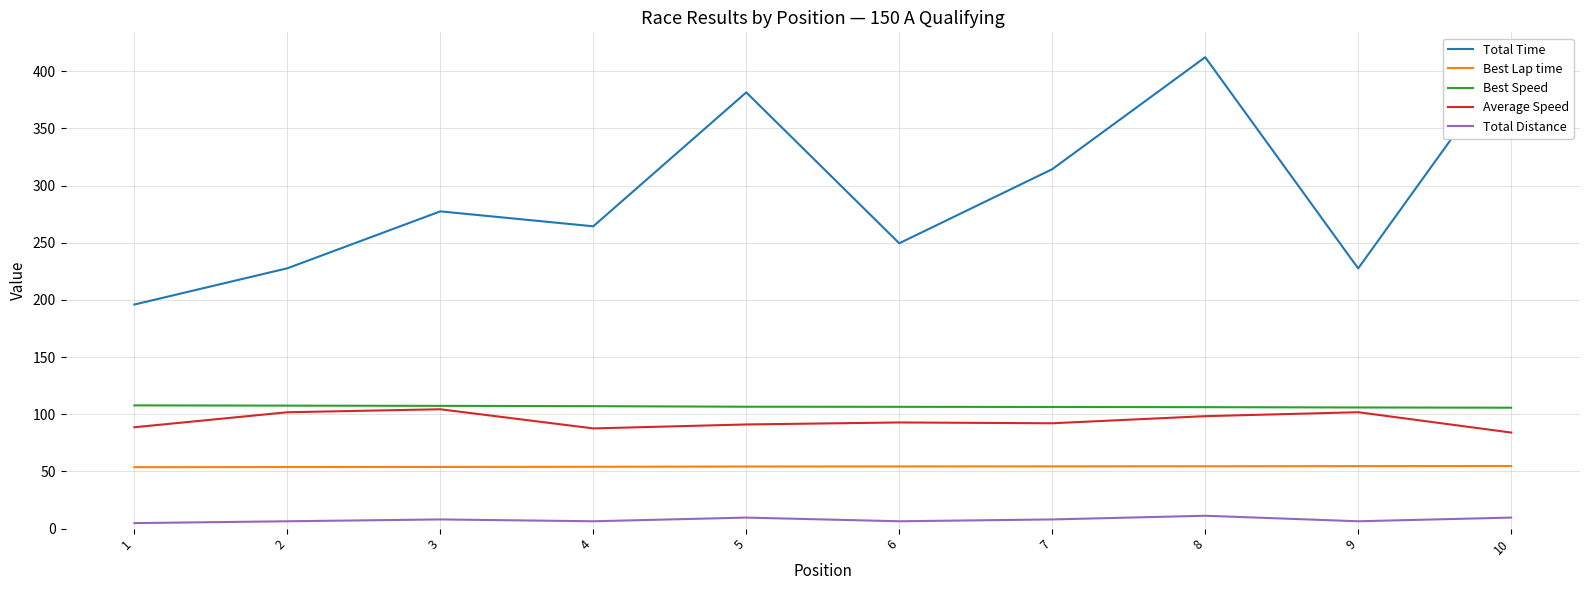

True or false: Best Speed and Total Time cross at least once.

False